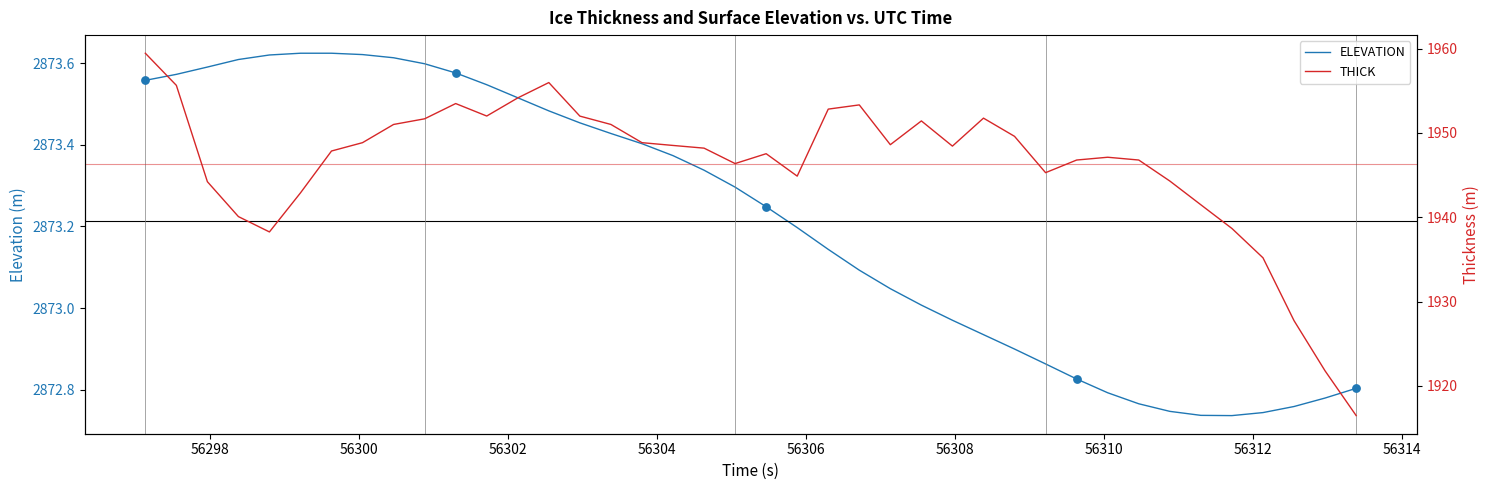

Which series has the largest total across all categories?

ELEVATION